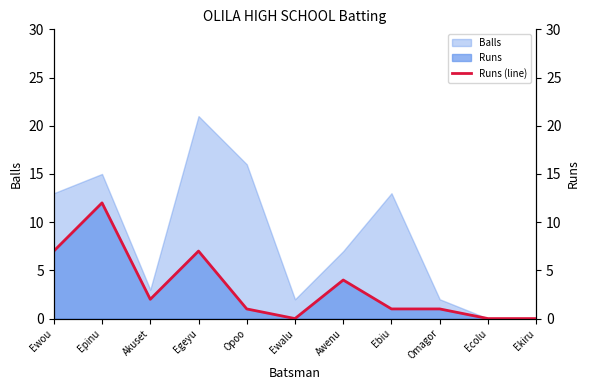

True or false: the data has more than 2 interior local peaks.

True